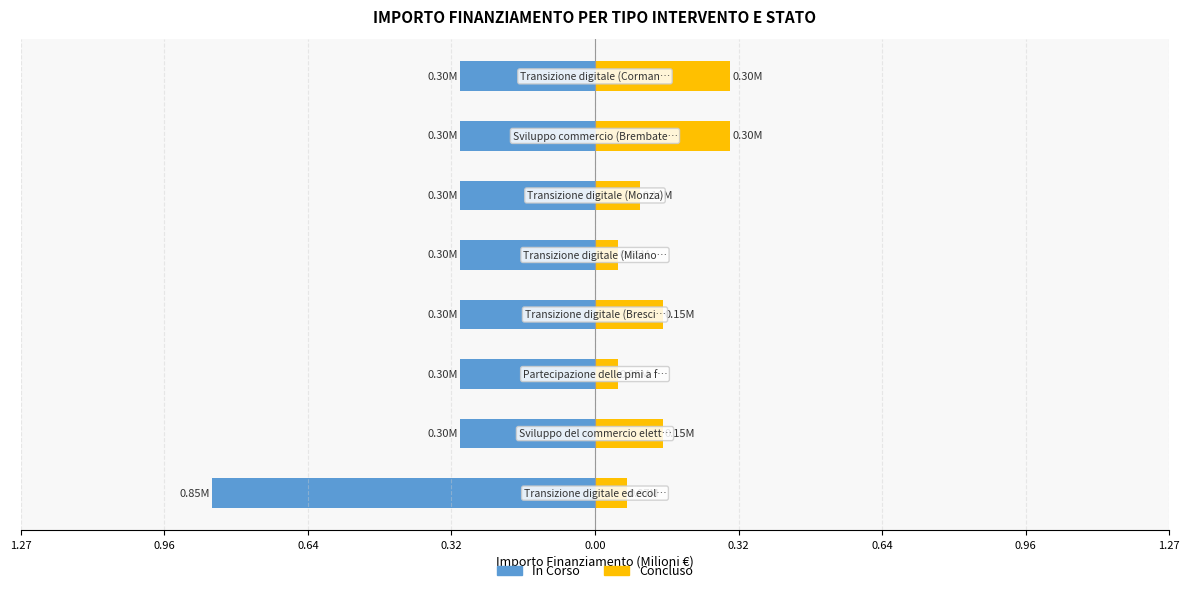

What are all the series names shown in the legend?

In Corso, Concluso